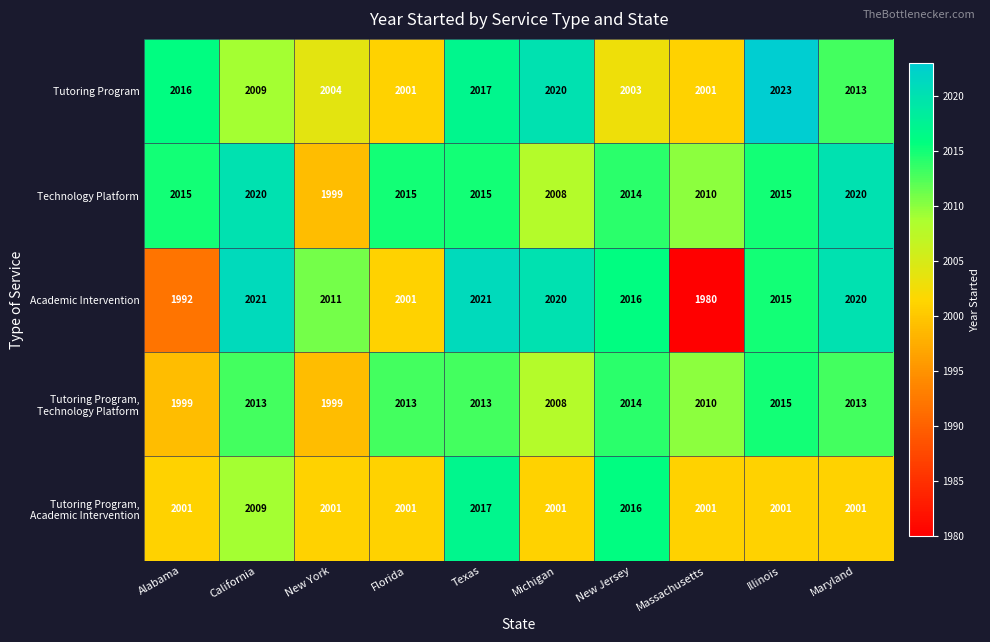

Where is Academic Intervention nearest to the value 2000?

Florida